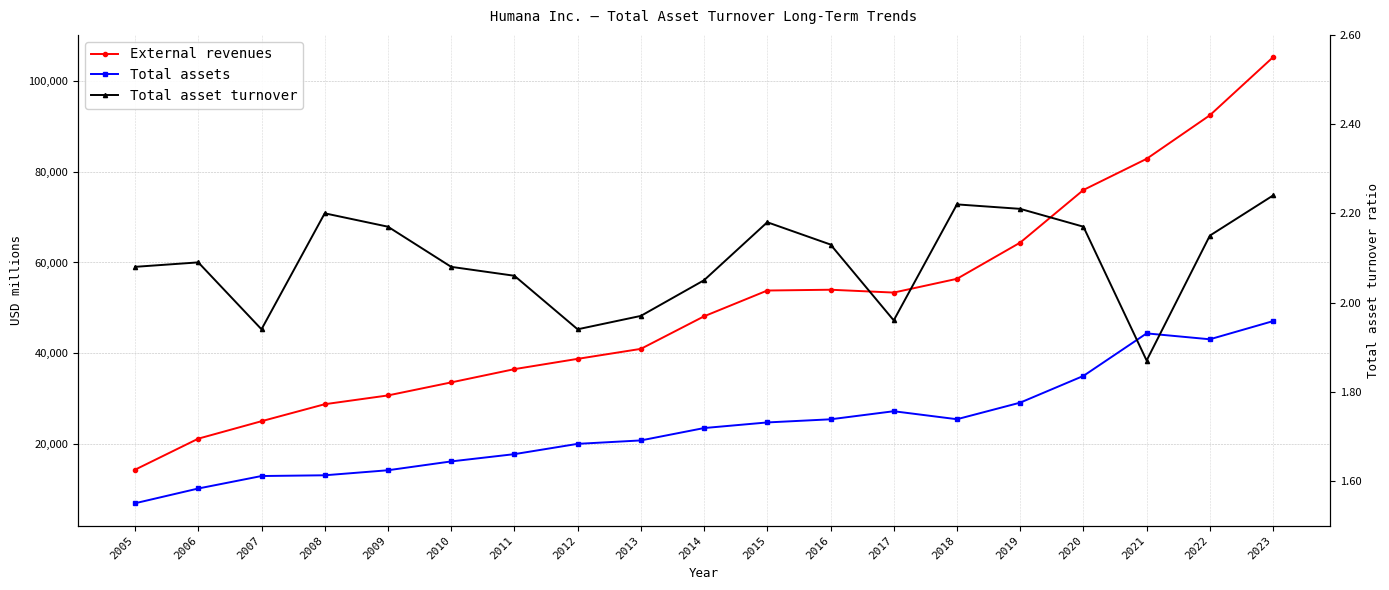

Is it true that Total assets equals 24705.0 at 2015?

True